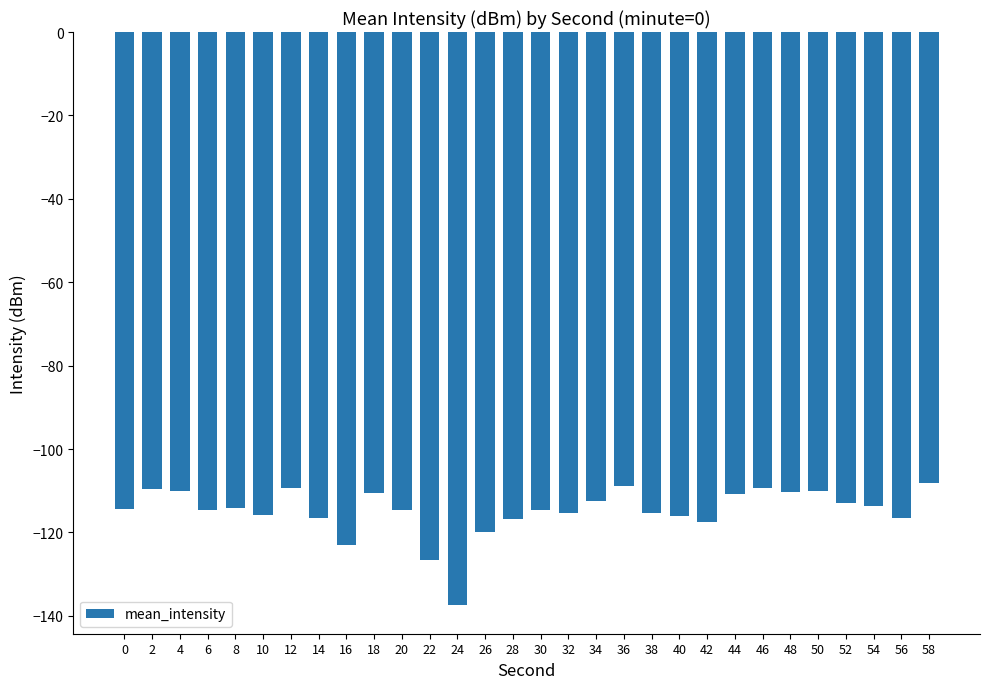

What is the greatest value displayed?

-108.2